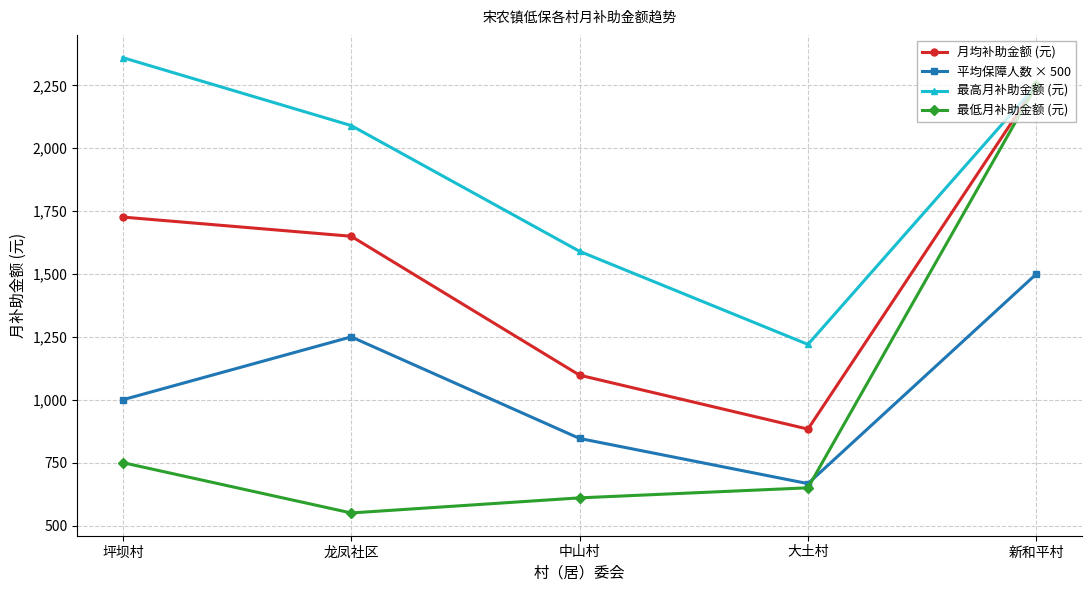

What is the label of the 3rd point from the left?

中山村